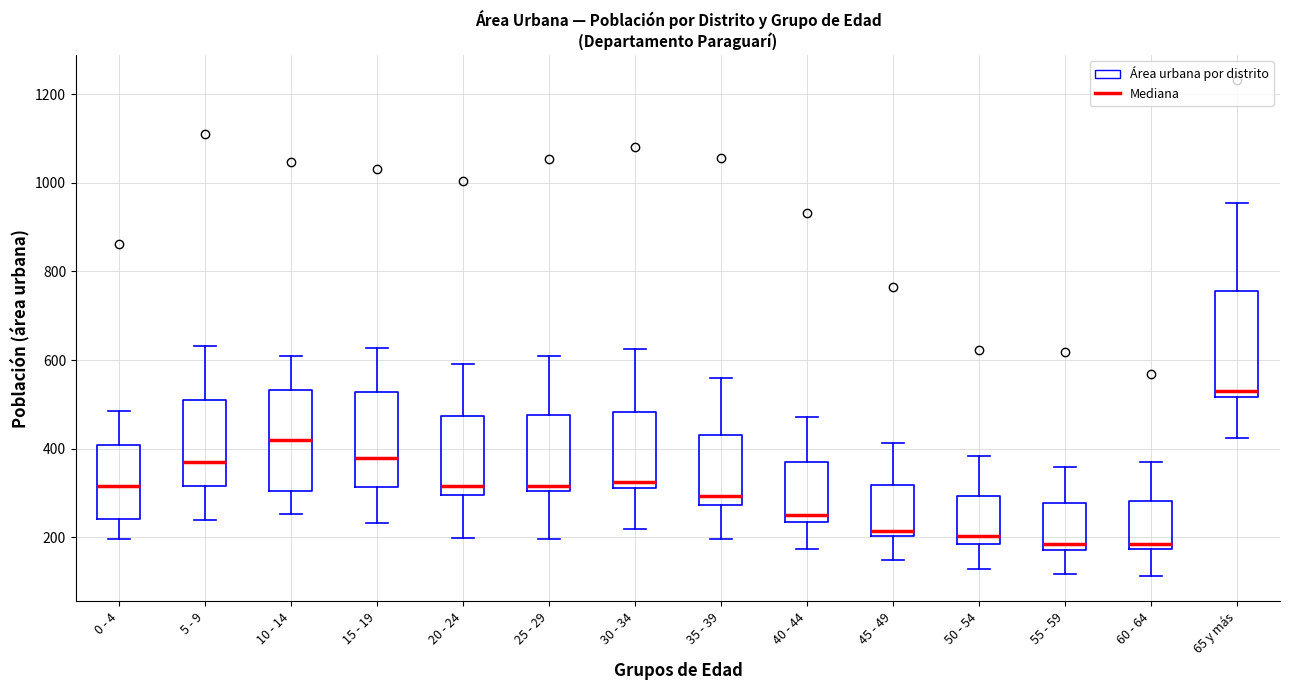

Which box has the highest median line?

65 y más